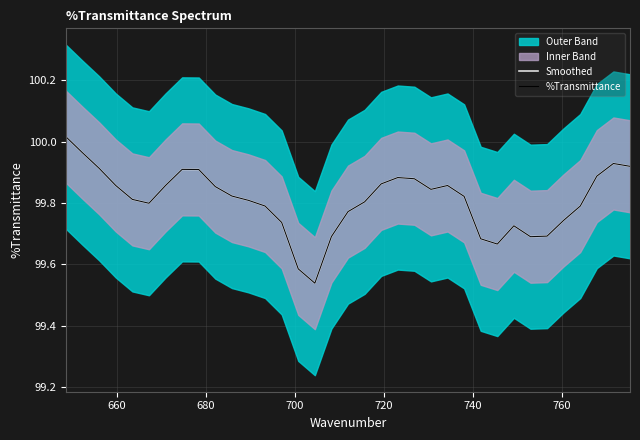

What is the minimum value for Smoothed?

99.5